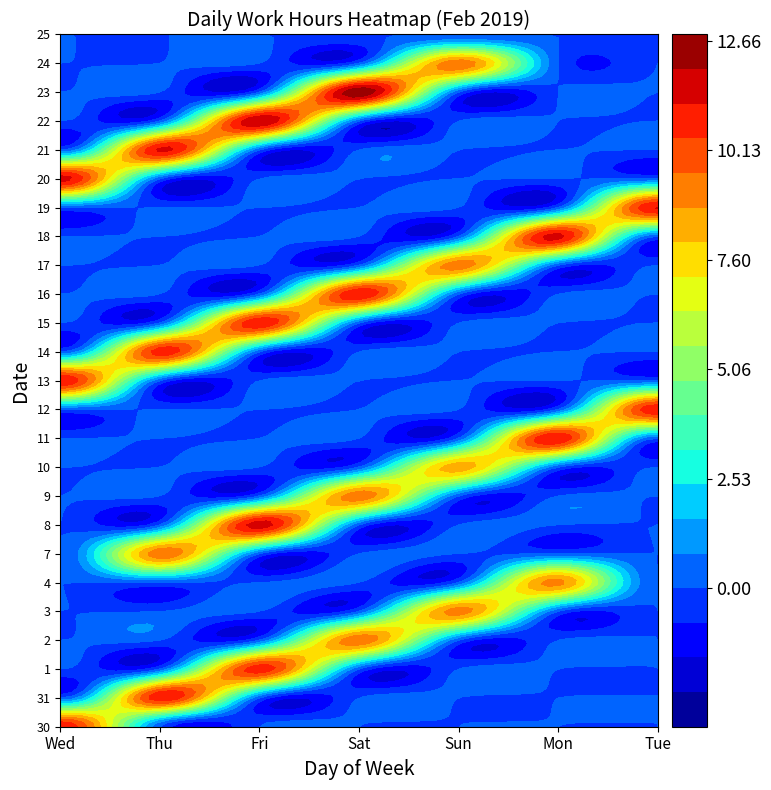

At which category is the sum across all series the highest?

Fri